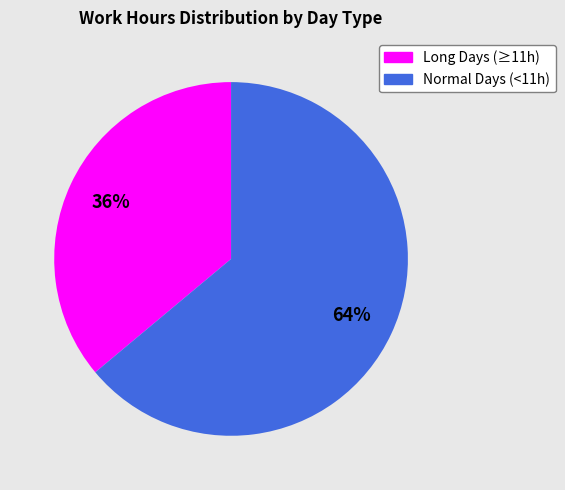

To the nearest percent, what is the average slice percentage?

50%